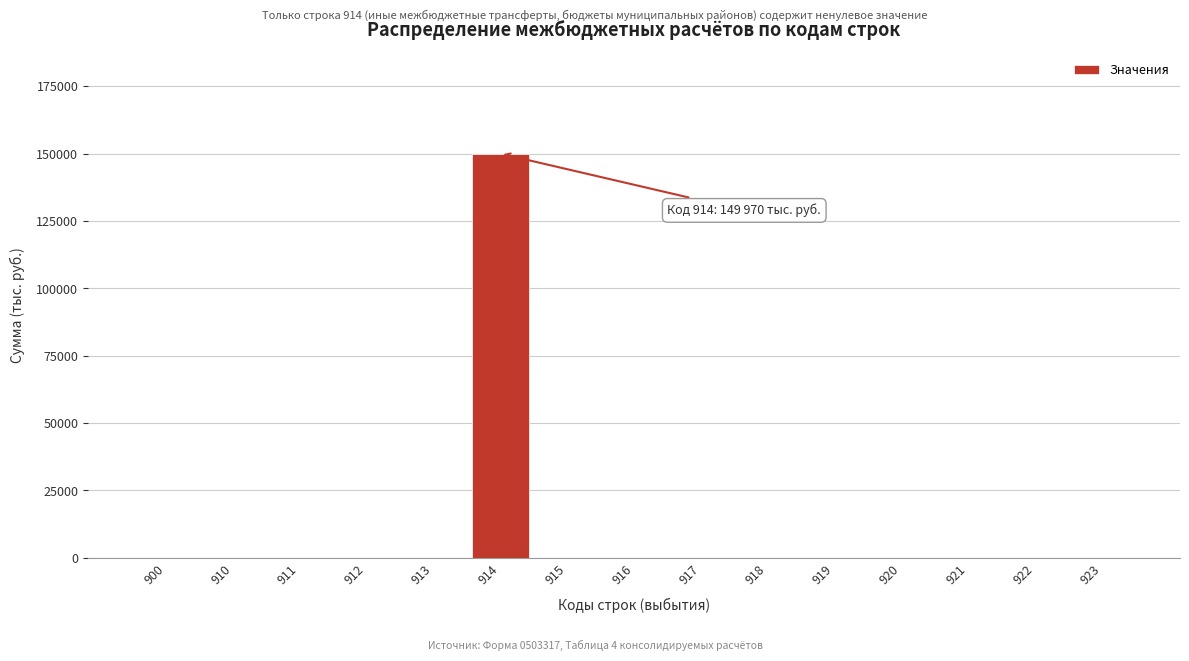

Reading right to left, extract all data points from this chart.

923=0	922=0	921=0	920=0	919=0	918=0	917=0	916=0	915=0	914=149970	913=0	912=0	911=0	910=0	900=0